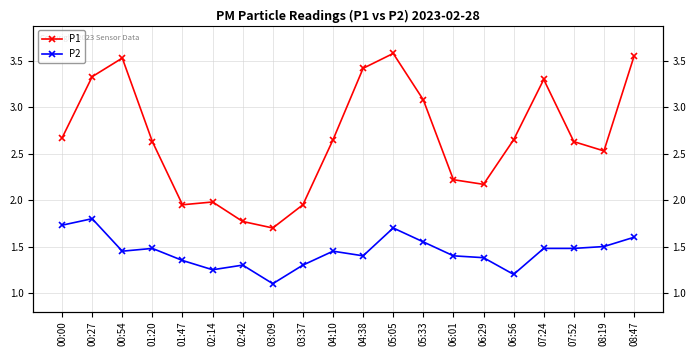

How many interior local peaks does the P1 series have?

4